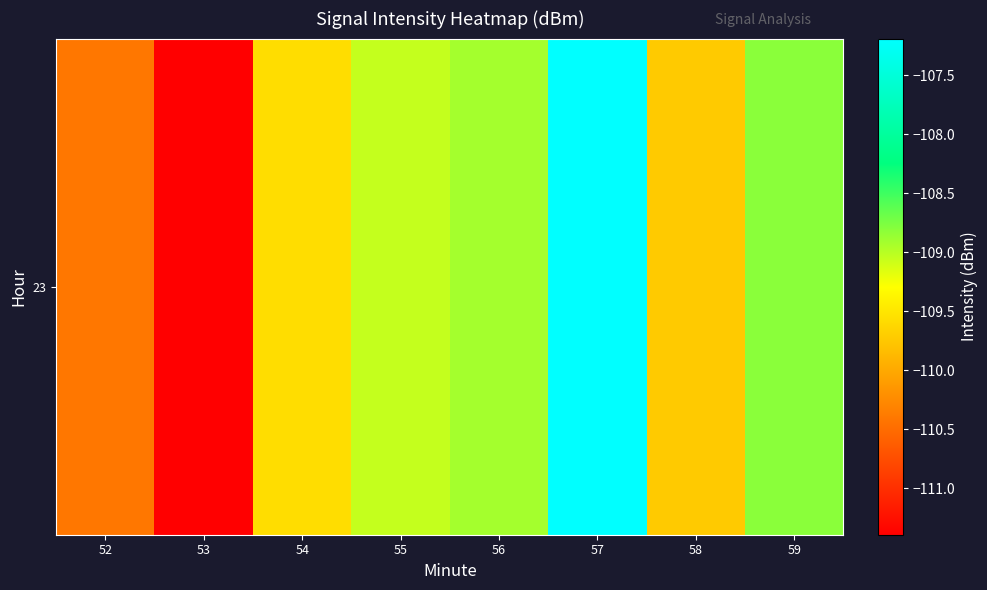

Rank the categories by value from highest to lowest.

57, 59, 56, 55, 54, 58, 52, 53